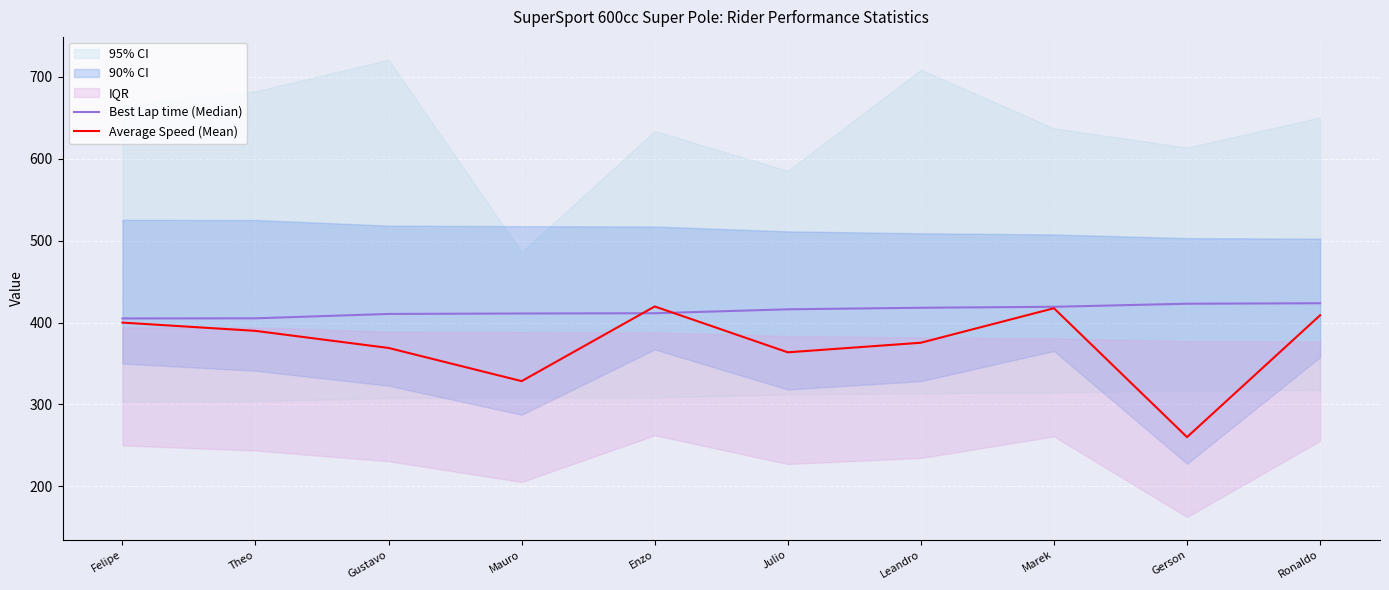

Reading left to right, what are all the values shown in this chart?

Best Lap time (Median): 405.0	405.2	410.5	411.1	411.4	416.2	418.1	419.3	423.0	423.6
Average Speed (Mean): 400.0	389.8	369.0	328.5	419.7	363.6	375.3	417.5	260.1	408.9